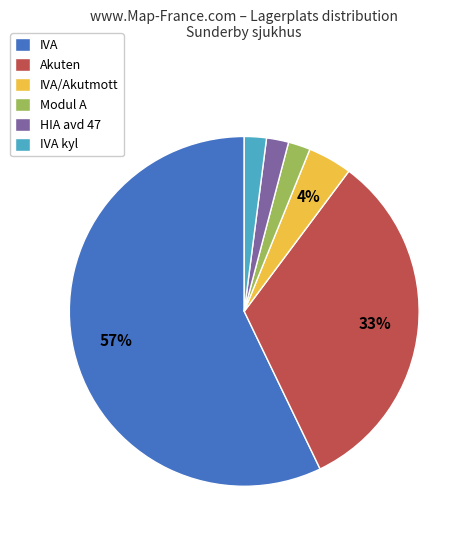

Is the sum of IVA and IVA kyl greater than half?

Yes